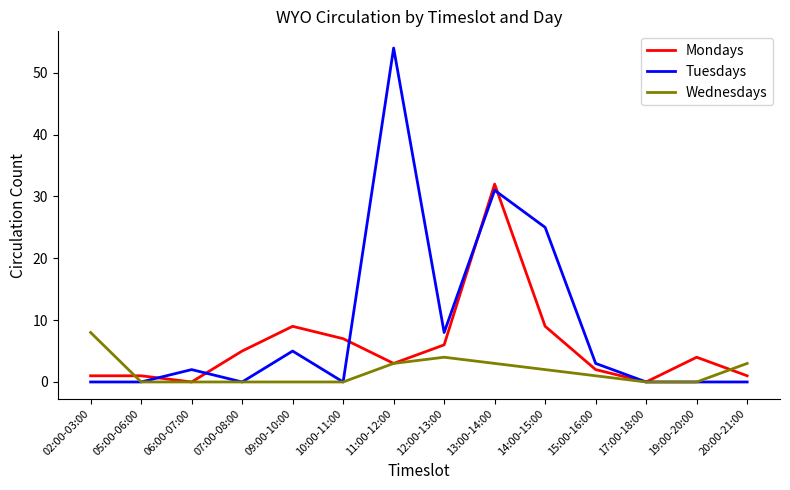

How many lines are shown in the chart?

3